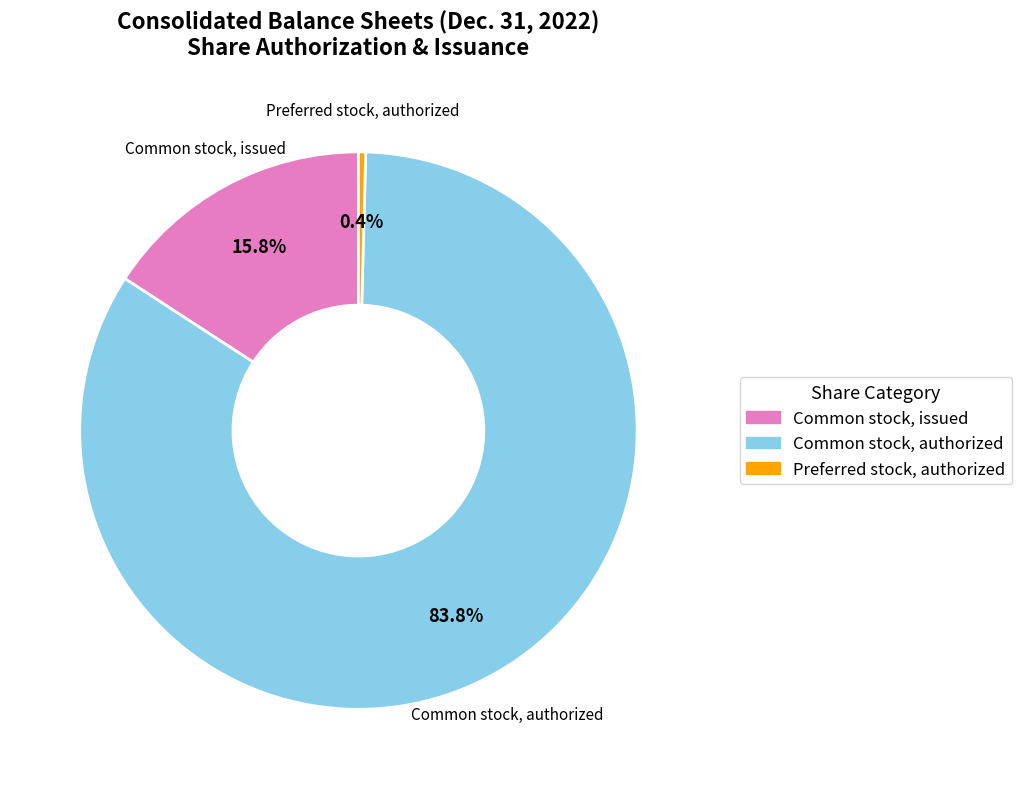

Which category has the biggest portion of the pie?

Common stock, authorized